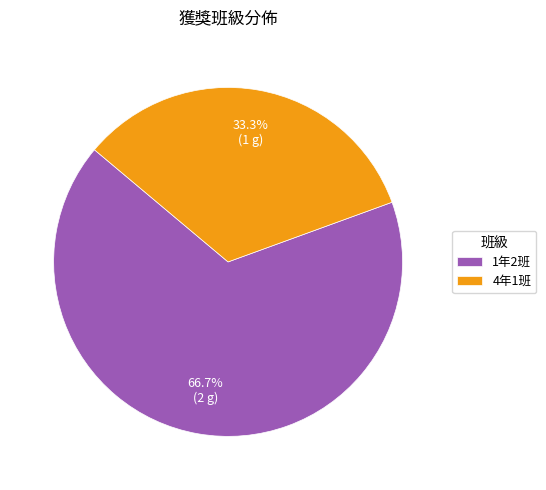

Do 4年1班 and 1年2班 together represent more than half of the pie?

Yes